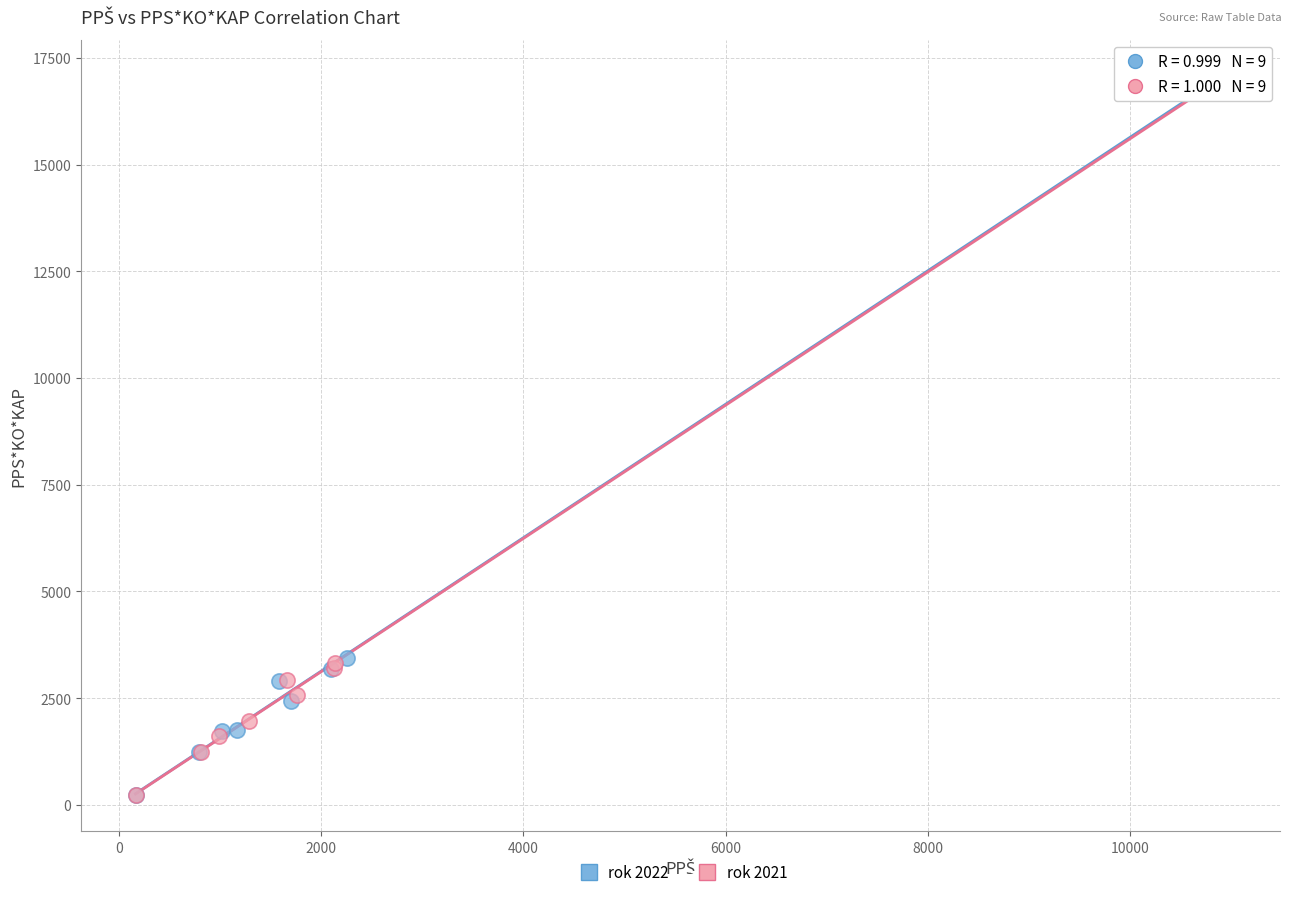

Which series has the widest spread of Y values?

rok 2021